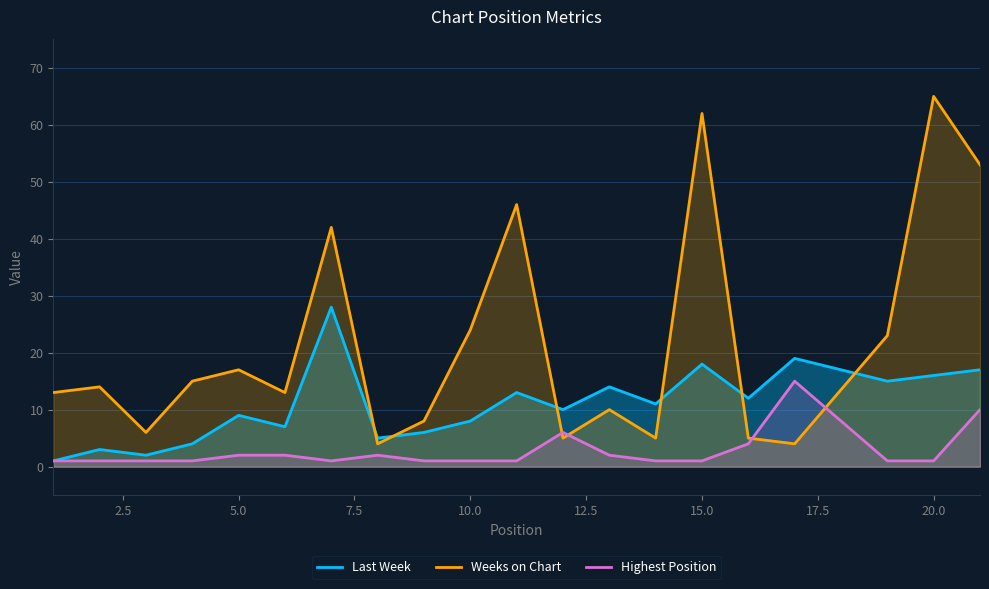

How many values in the Weeks on Chart series exceed 14?

9